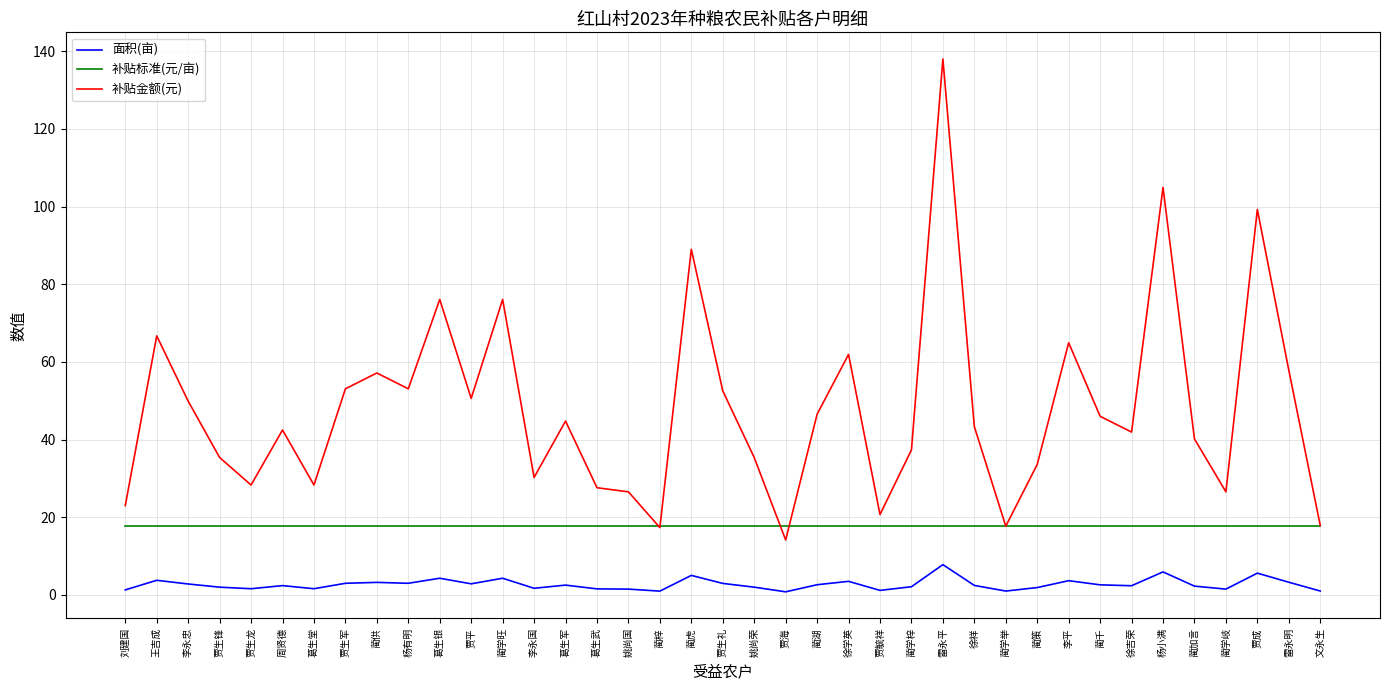

Which series has the largest range (max minus min)?

补贴金额(元)